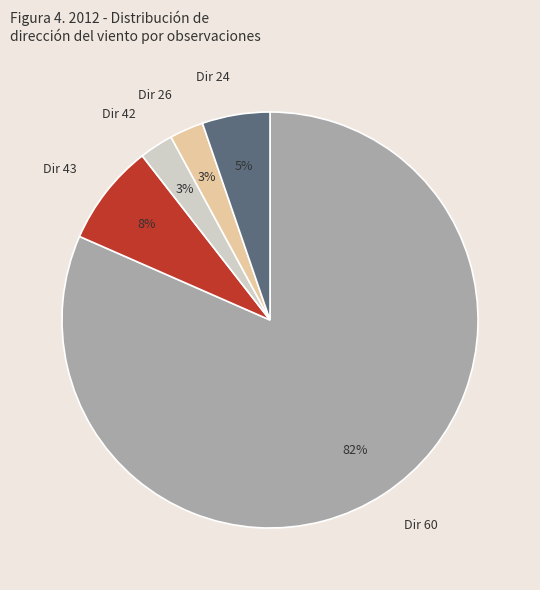

Which has a higher value, Dir 42 or Dir 60?

Dir 60